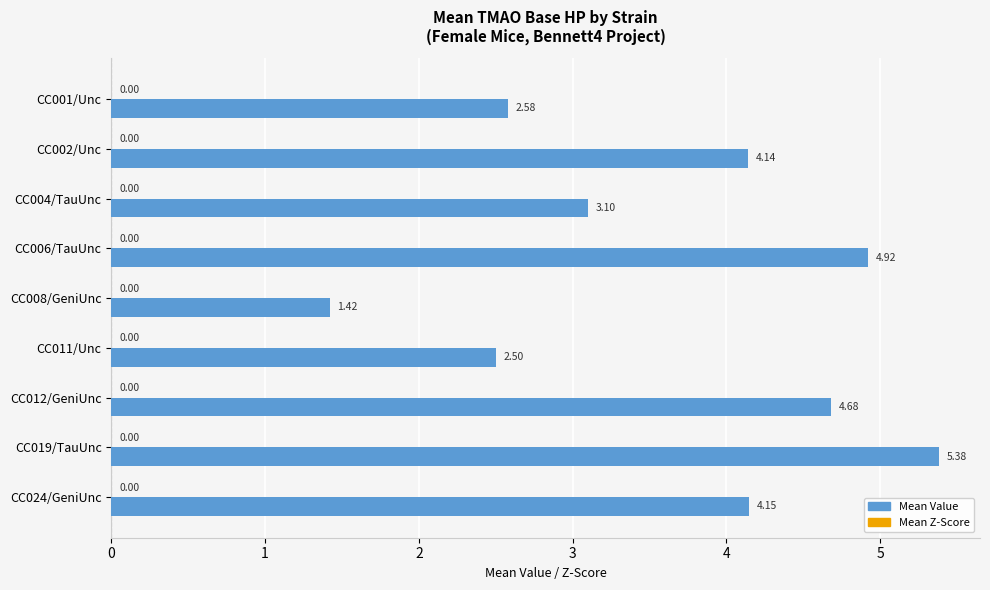

What is the difference between the maximum and minimum values?

4.0